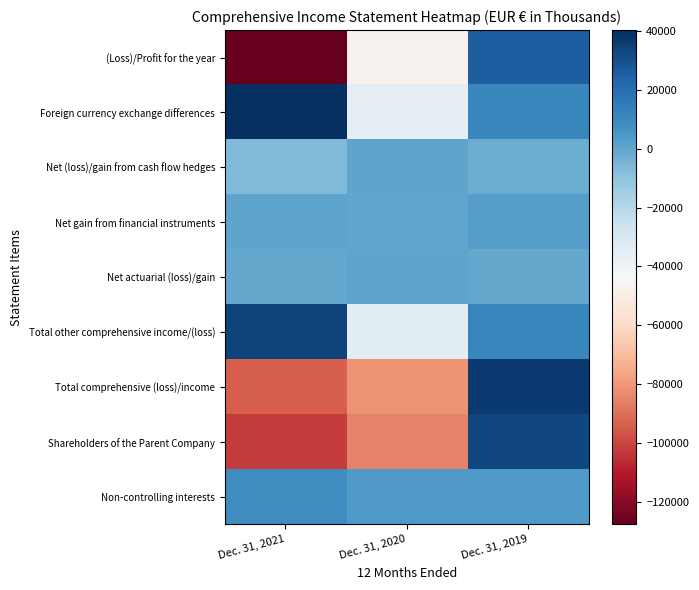

What is the difference between the highest and lowest values at Dec. 31, 2020?

89238